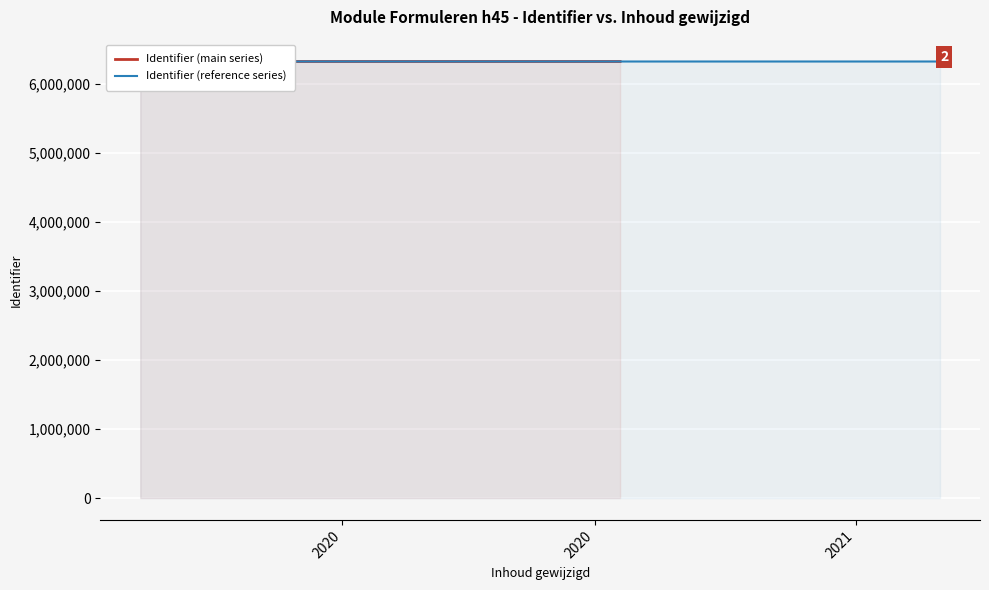

What is the total value across all series at 2020?

12660923